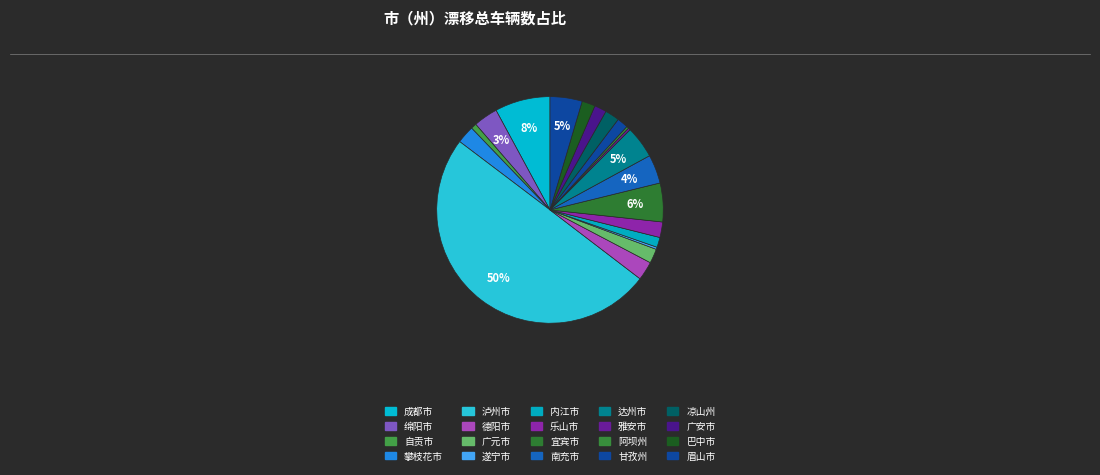

Is it true that 内江市 is 11% of the pie?

False